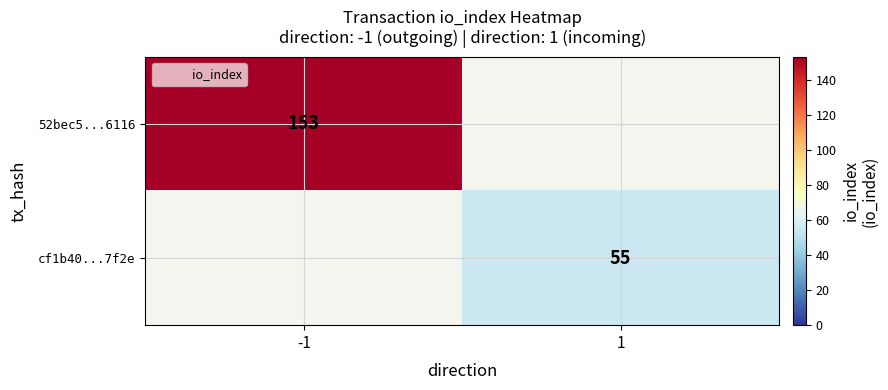

Rank the categories by 52bec5...6116 value from highest to lowest.

-1, 1